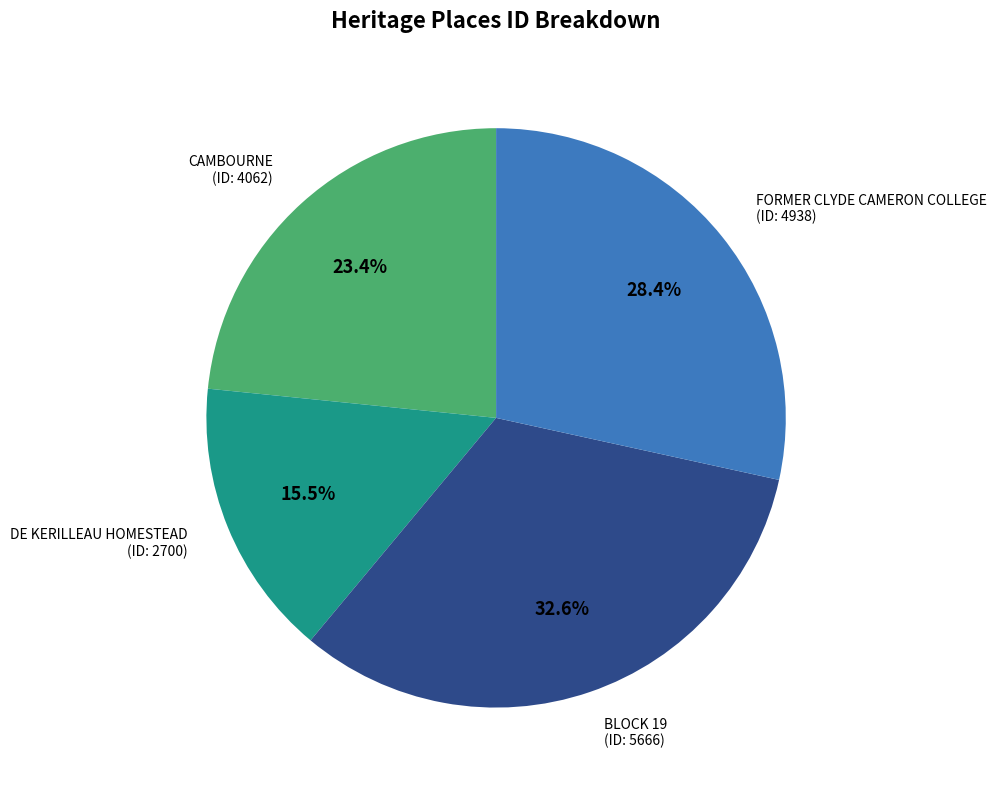

Is there any slice that represents more than half of the pie?

No